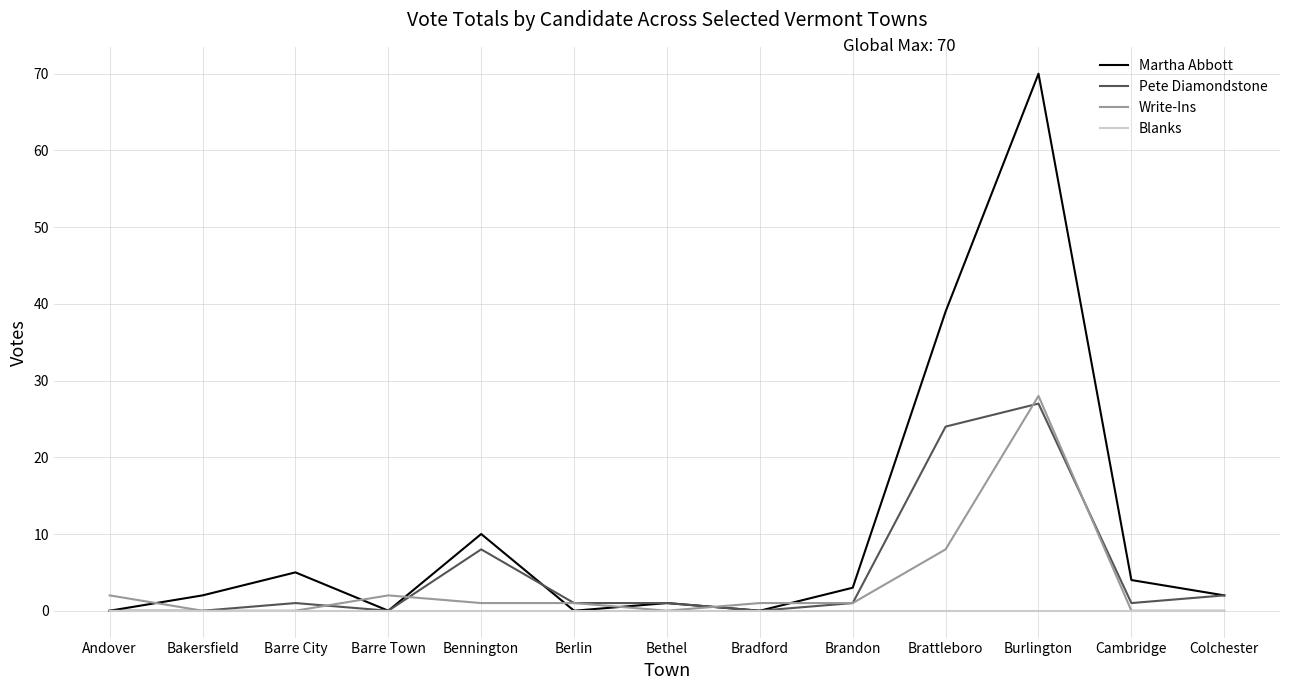

True or false: Martha Abbott has more than 2 interior local peaks.

True